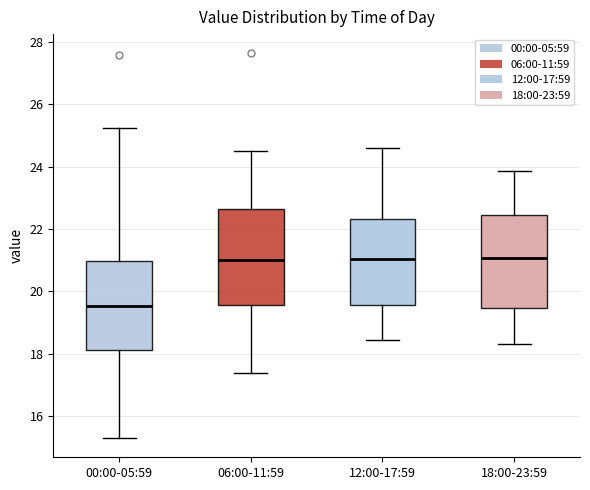

Reading left to right, transcribe this box plot: for each box, give where its median line is, the range the box spans, and where its two whiskers end, as read against the y-axis. The values are not printed on the chart, so give them approximately, as read against the axis.

00:00-05:59: median 19.6, box 18.2 to 21.0, whiskers 15.4 to 25.2
06:00-11:59: median 21.0, box 19.6 to 22.6, whiskers 17.4 to 24.6
12:00-17:59: median 21.0, box 19.6 to 22.4, whiskers 18.4 to 24.6
18:00-23:59: median 21.0, box 19.4 to 22.4, whiskers 18.4 to 23.8